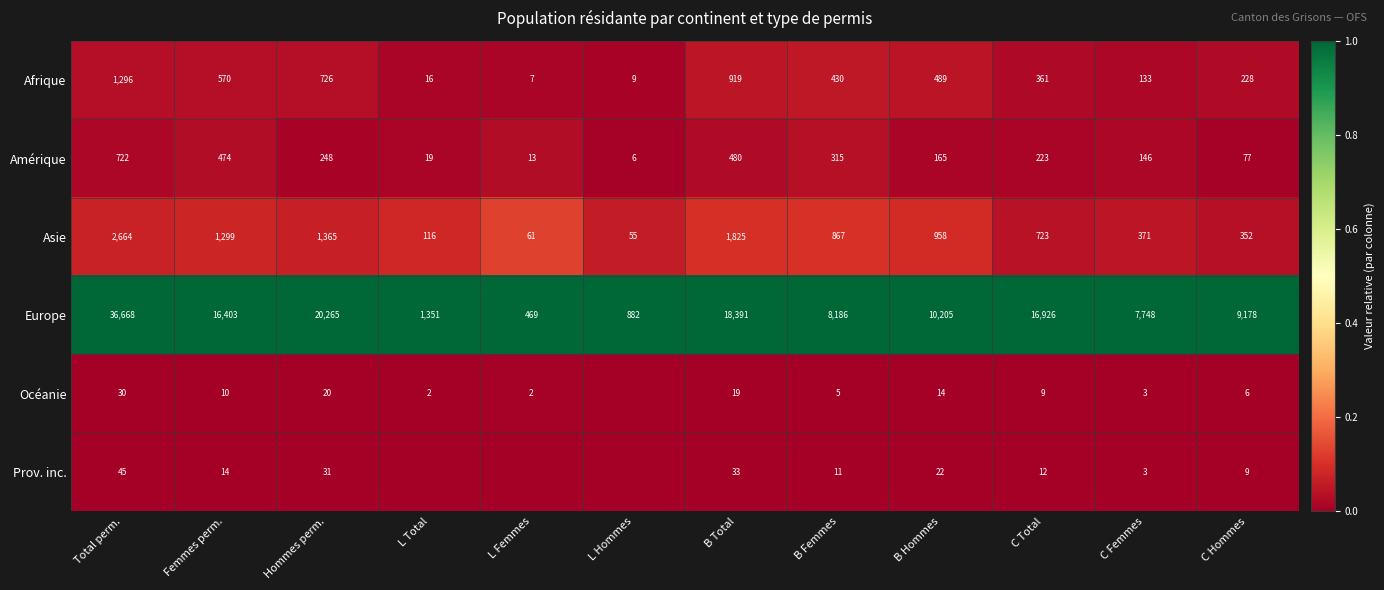

Which has a higher value, C Hommes or Hommes perm.?

Hommes perm.